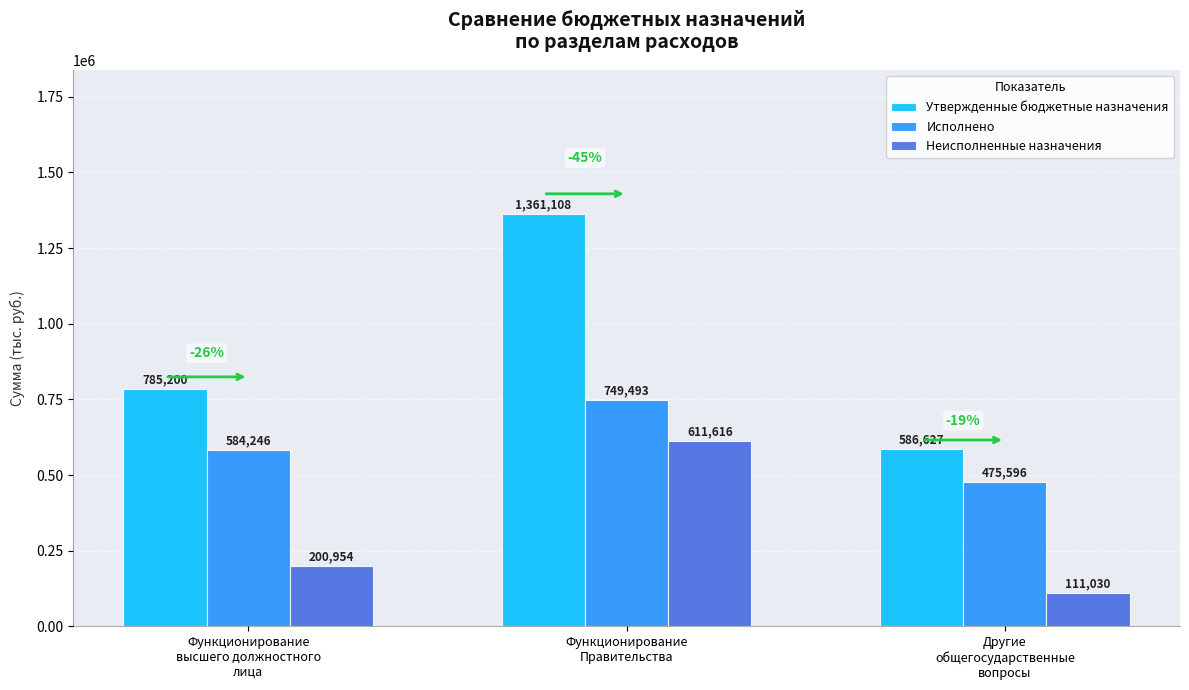

What is the value of the Исполнено bar at the 1st from the left?

584245.8